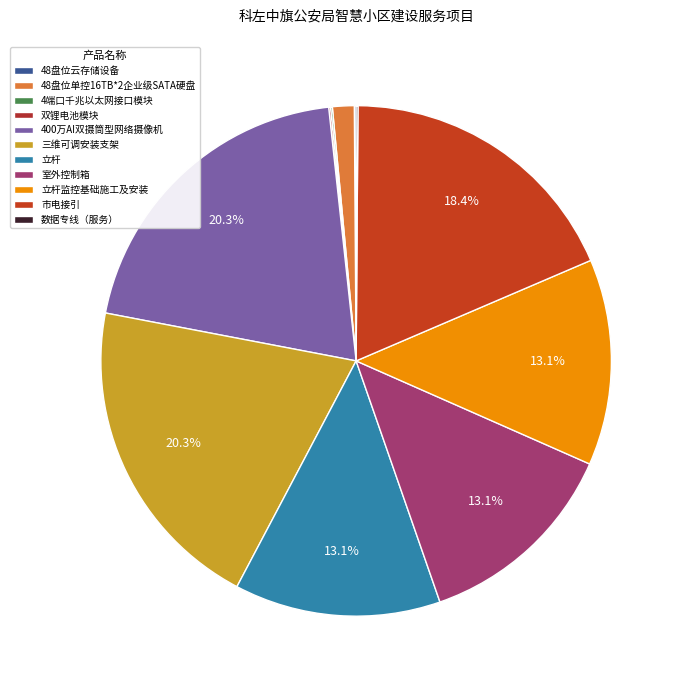

What is the largest slice in the pie chart?

400万AI双摄筒型网络摄像机